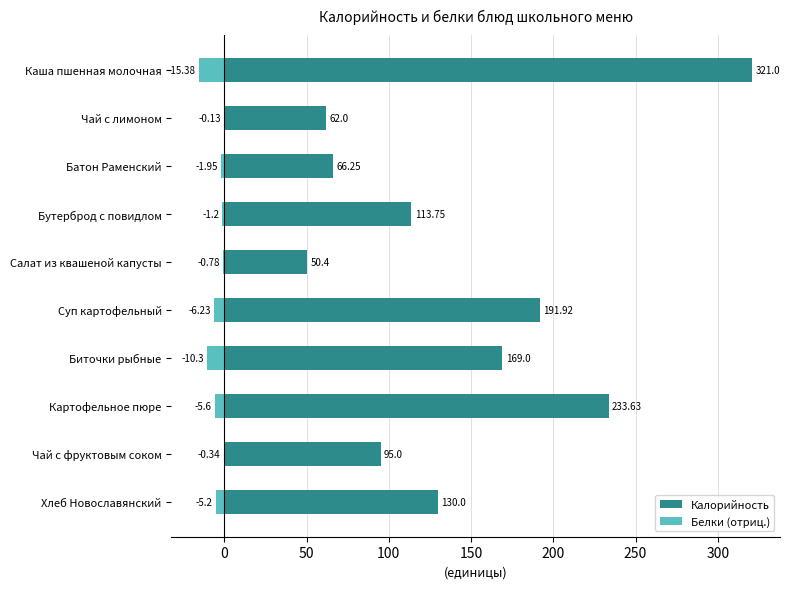

Which series has the largest range (max minus min)?

Калорийность